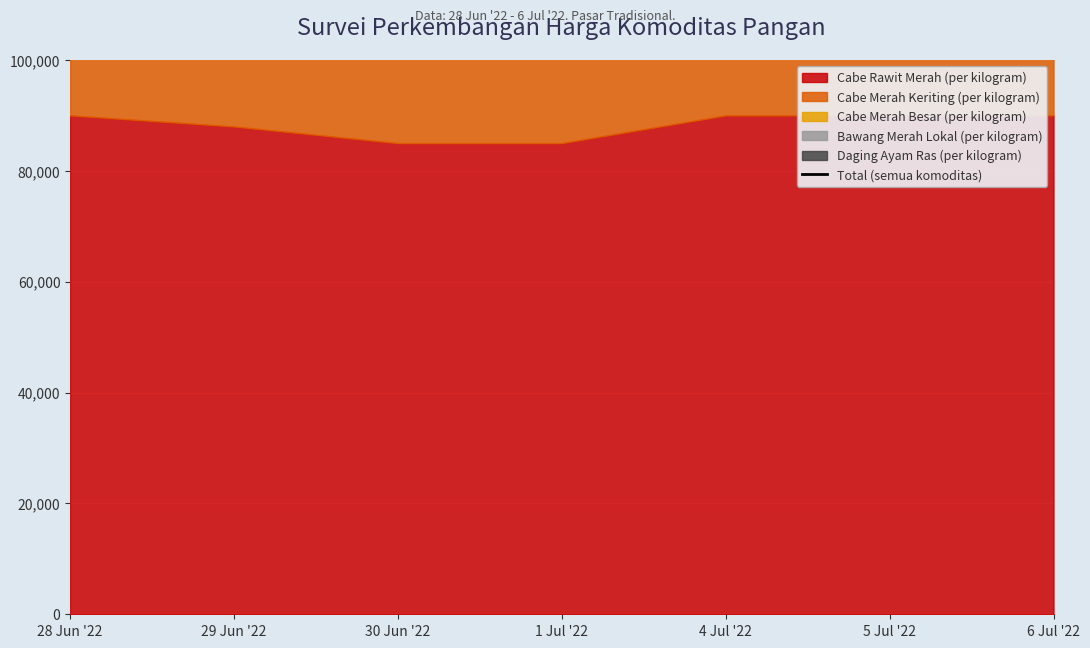

List the labels in order of value, largest first.

5 Jul '22, 6 Jul '22, 4 Jul '22, 28 Jun '22, 29 Jun '22, 30 Jun '22, 1 Jul '22